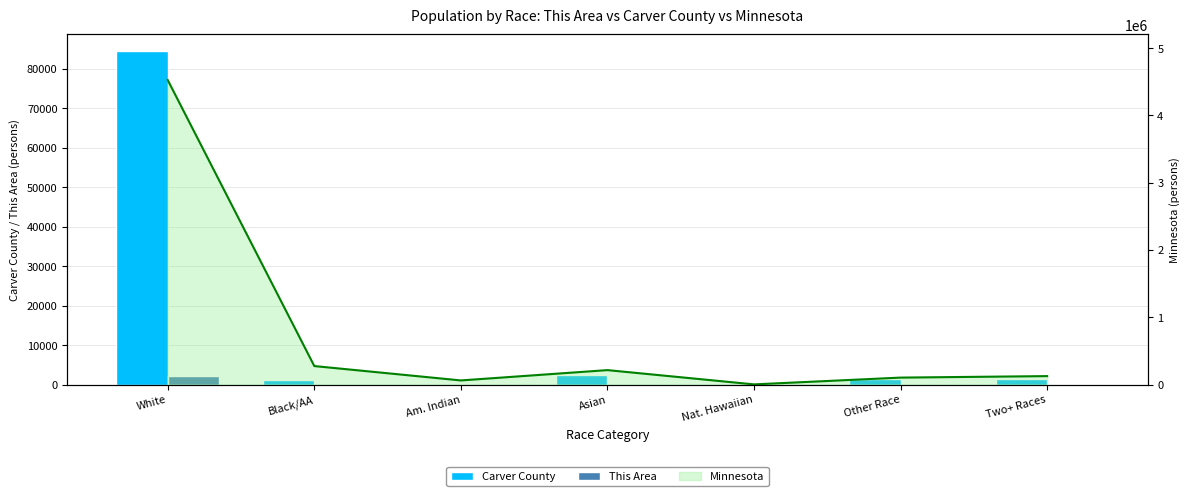

What is the sum of all Minnesota values?

5303925